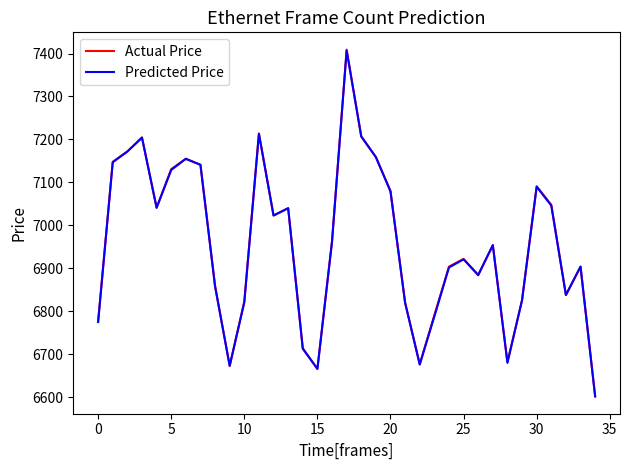

What is the maximum value for Actual Price?

7409